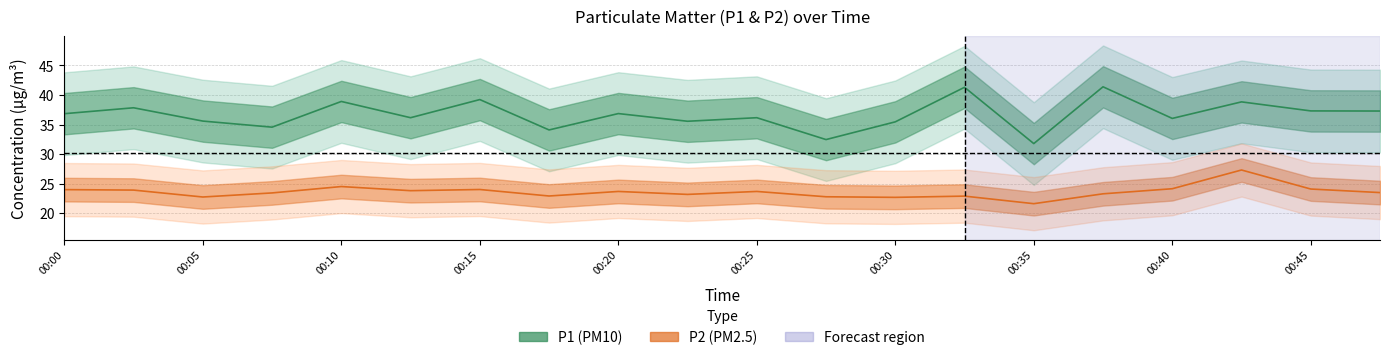

What is the difference between the second highest and second lowest values in the P2 series?

1.8